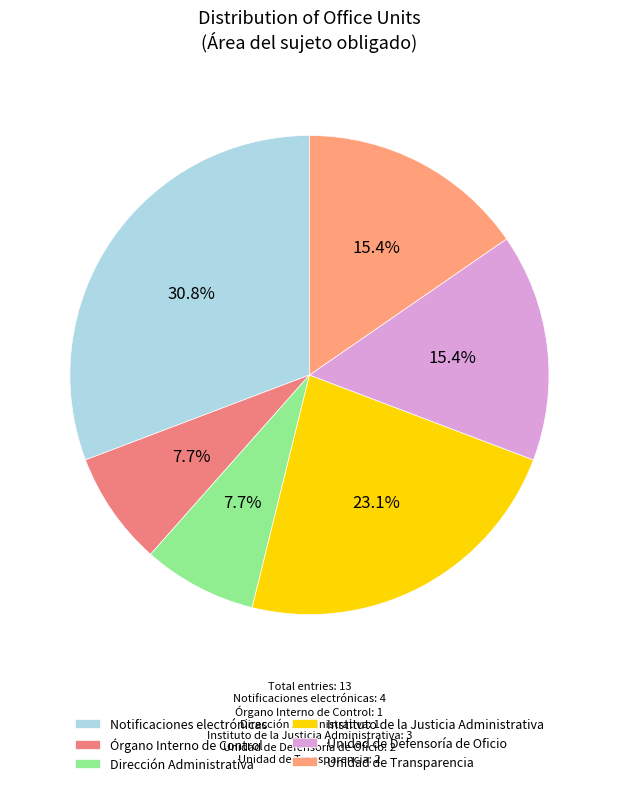

To the nearest percent, what is the average slice percentage?

17%